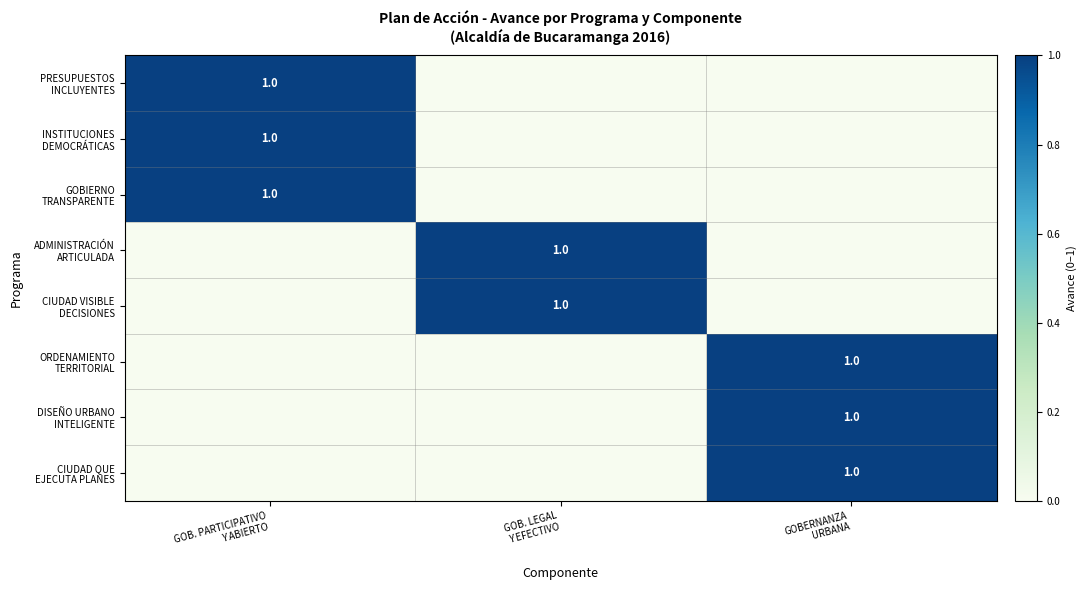

True or false: ADMINISTRACIÓN ARTICULADA has a value of 1 at GOB. LEGAL Y EFECTIVO.

False